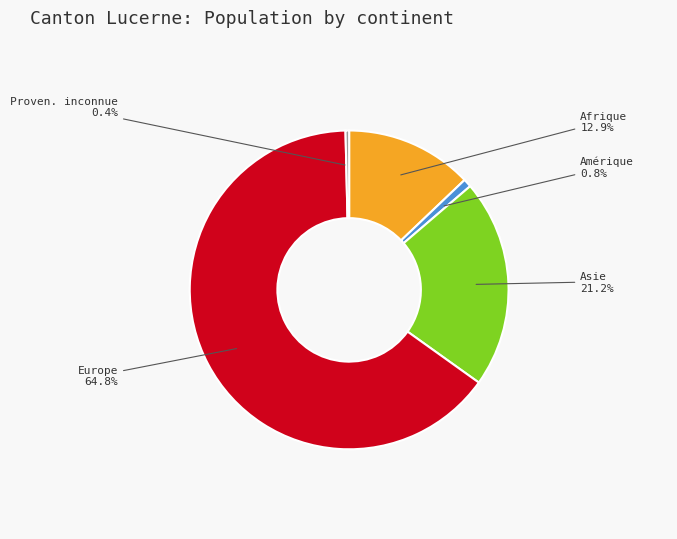

Is it true that Afrique is 8% of the pie?

False